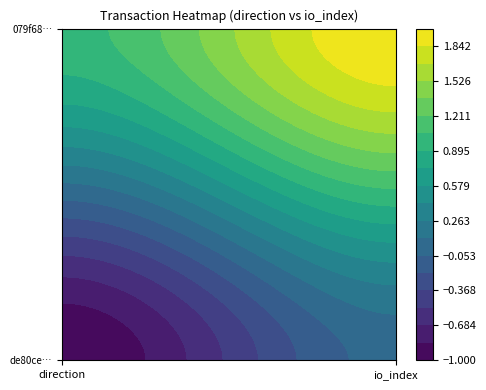

Reading left to right, extract all data points from this chart.

de80ceb1a7a884a1ee2195ba265659b205c1139: -1	0
079f6884df94775dc8107be27791d42382b358d: 1	2